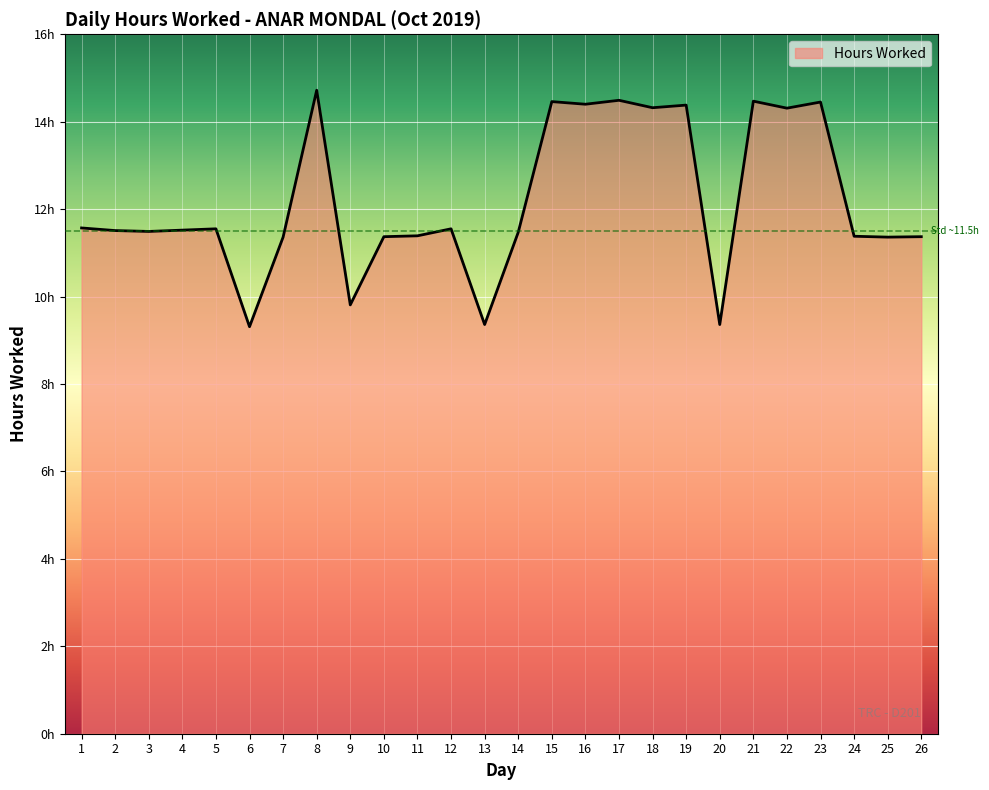

Rank the categories by value from lowest to highest.

6, 13, 20, 9, 7, 25, 10, 26, 24, 11, 14, 3, 2, 4, 5, 12, 1, 22, 18, 19, 16, 23, 15, 21, 17, 8